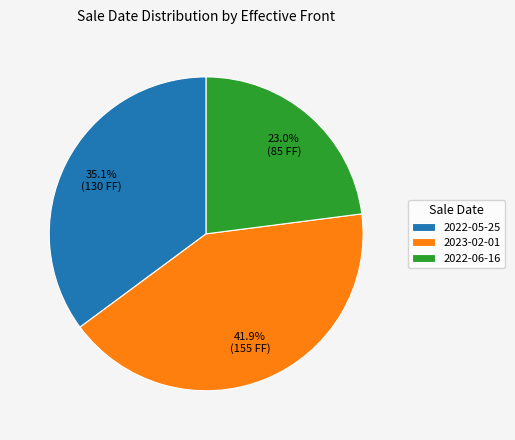

Is it true that 2023-02-01 is 42% of the pie?

True